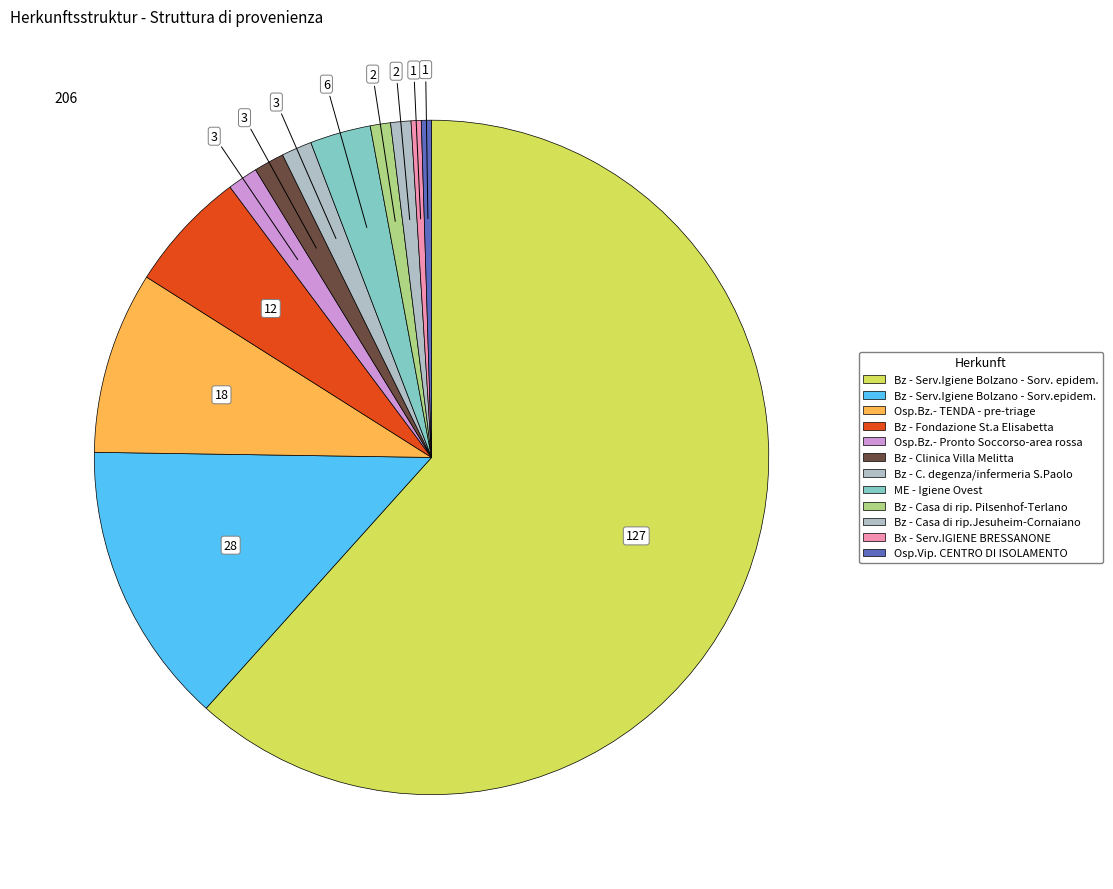

Combined, do Bz - Casa di rip.Jesuheim-Cornaiano and ME - Igiene Ovest account for over 50%?

No